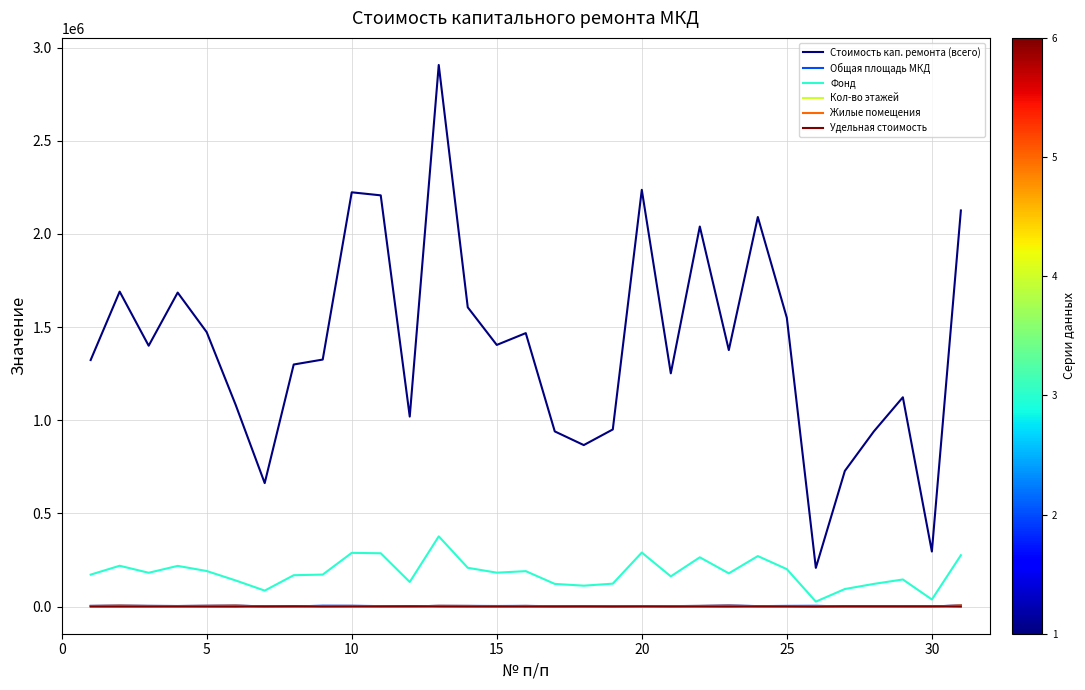

Which series has the largest total across all categories?

Стоимость кап. ремонта (всего)